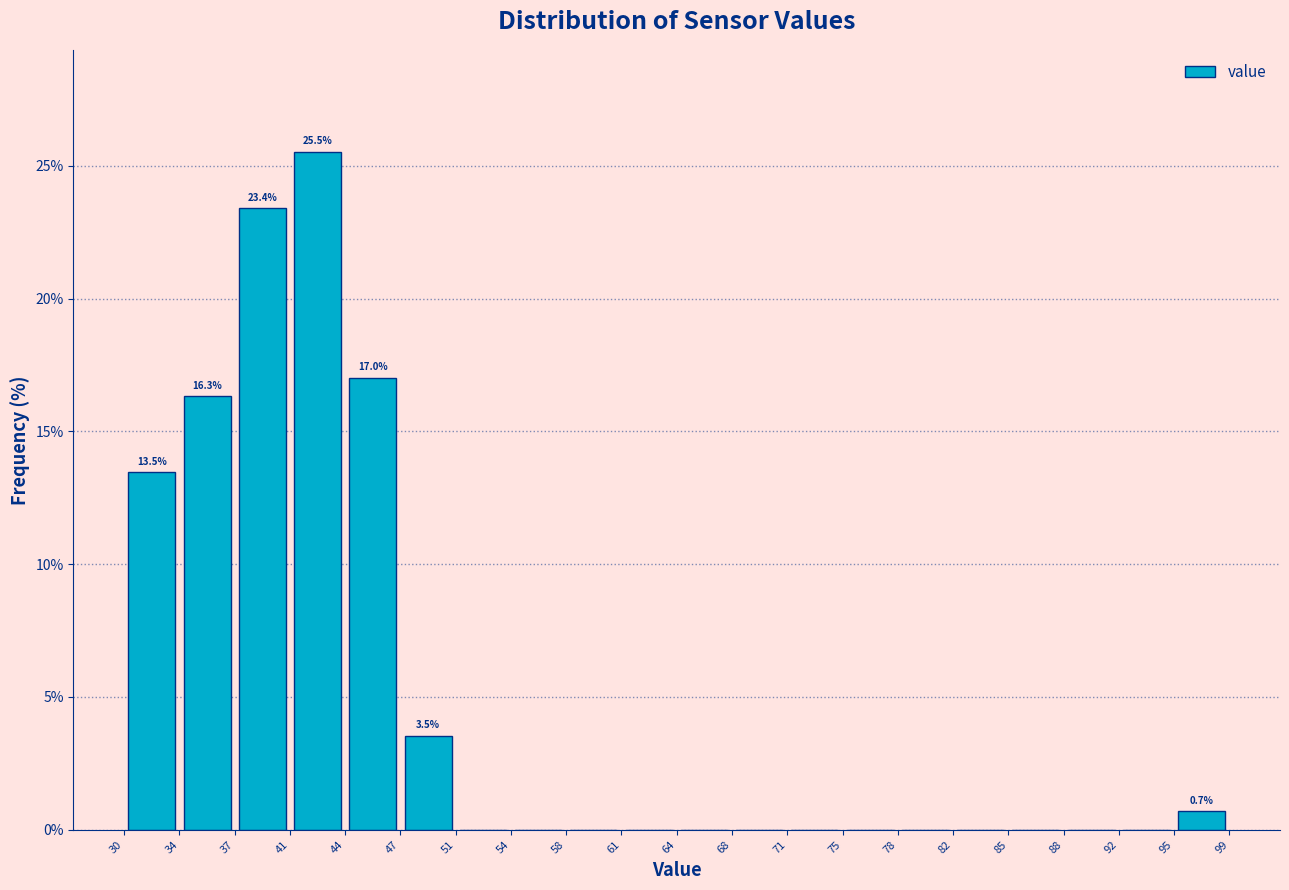

Over which range of the x-axis is the bar tallest?

41 to 44